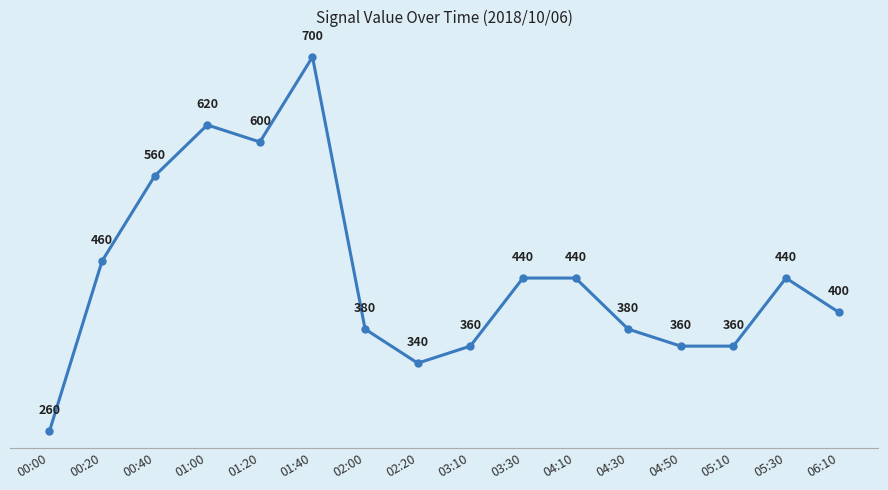

Which has a higher value, 04:10 or 01:40?

01:40